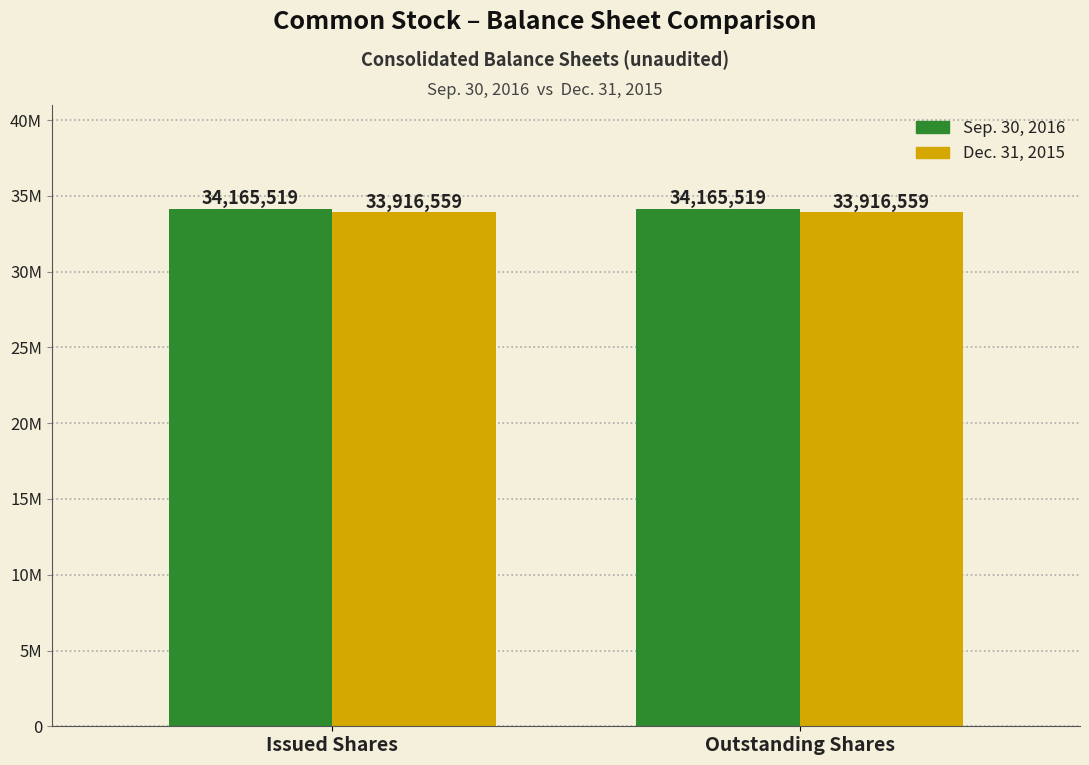

Does the chart contain stacked bars?

No